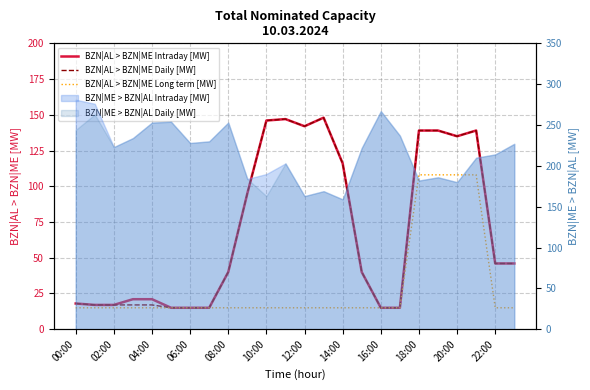

Is the value of BZN|AL > BZN|ME Intraday [MW] at 17 greater than the value of BZN|AL > BZN|ME Daily [MW] at 15?

No